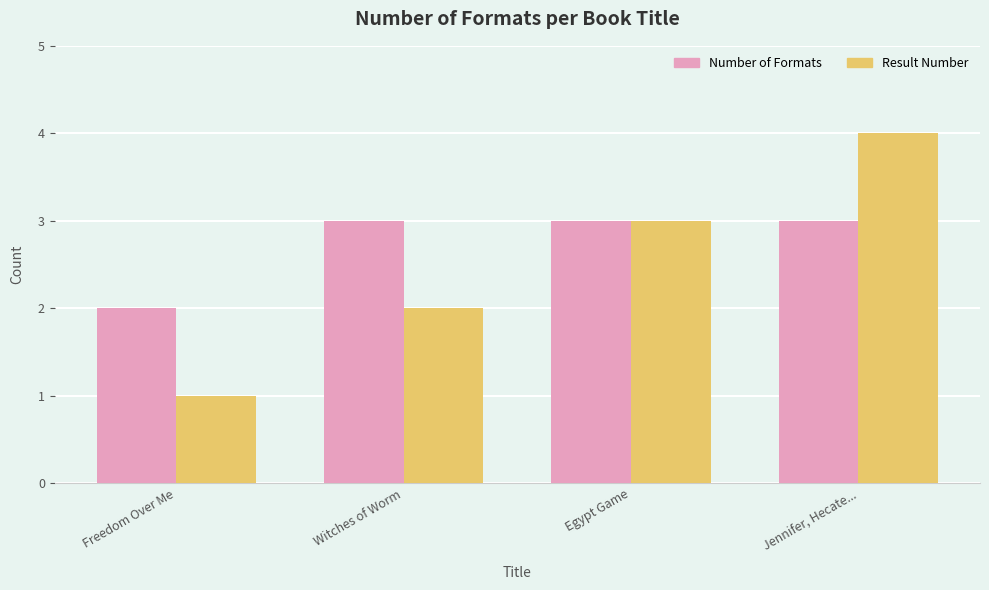

Which category has the highest value in the Result Number series?

Jennifer, Hecate...